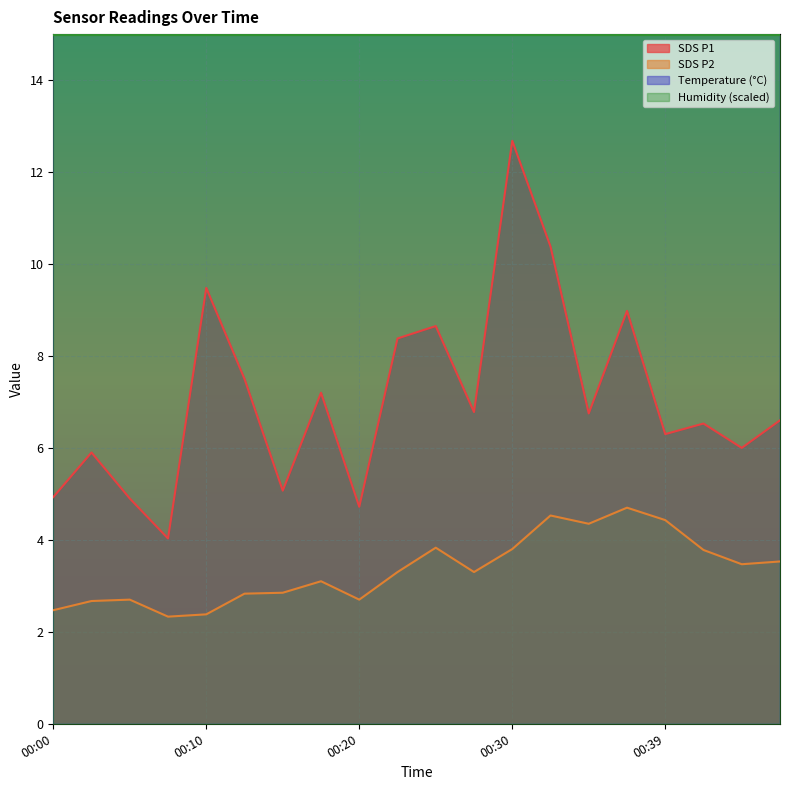

Where is the first local minimum for SDS_P2?

00:08